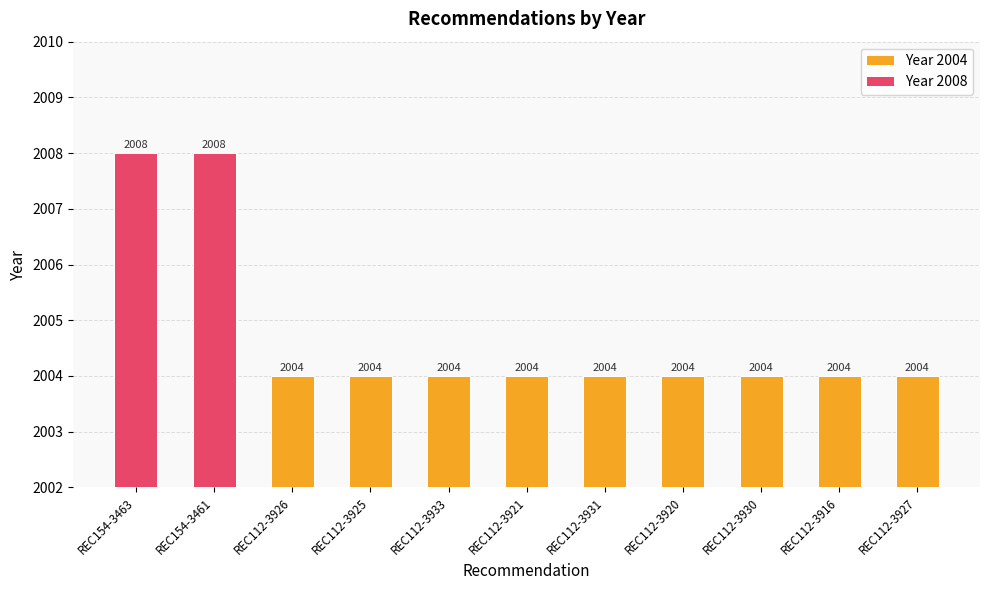

How many values are between 2004 and 2005?

9